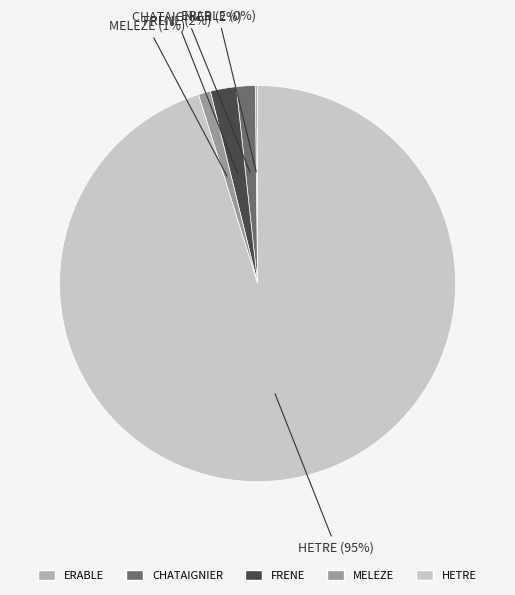

To the nearest percent, what is the difference between the HETRE and FRENE slice percentages?

93%